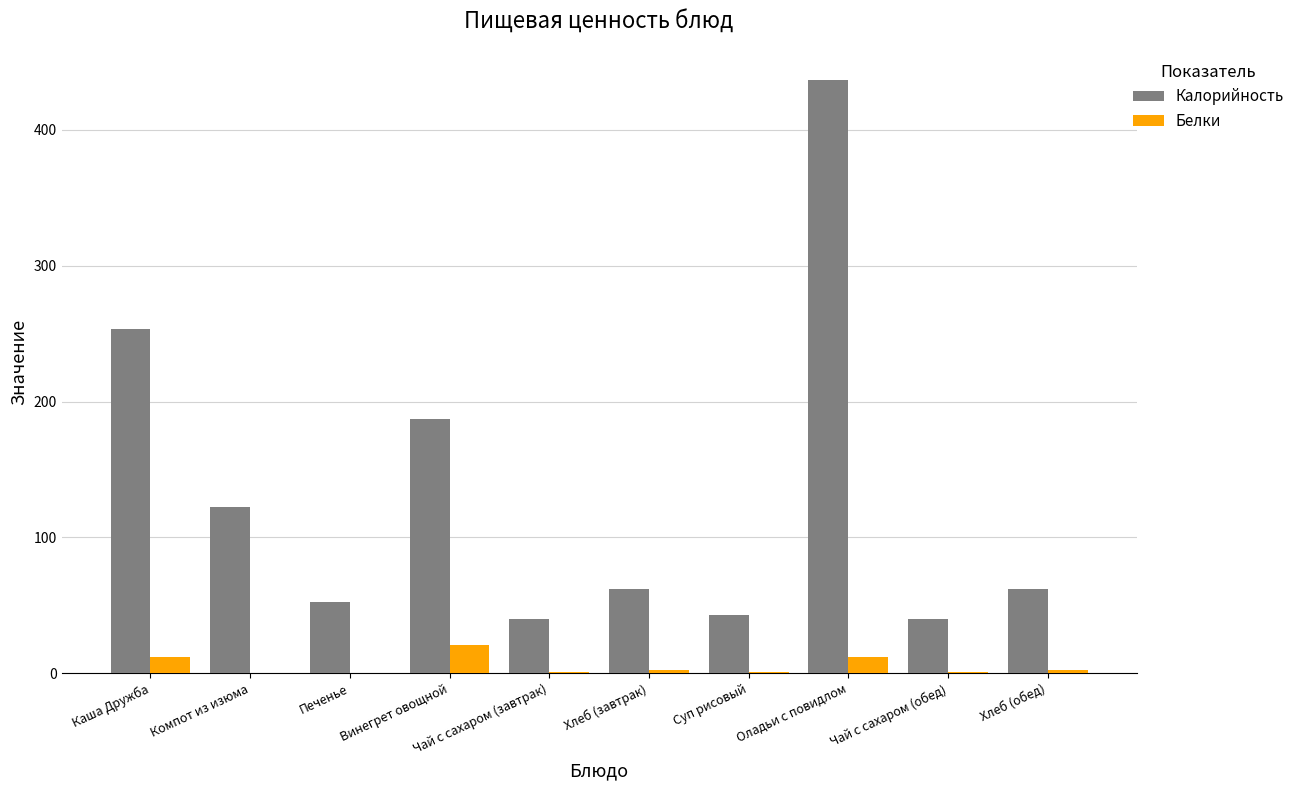

What is the sum of the Калорийность values at Компот из изюма and Суп рисовый?

164.9